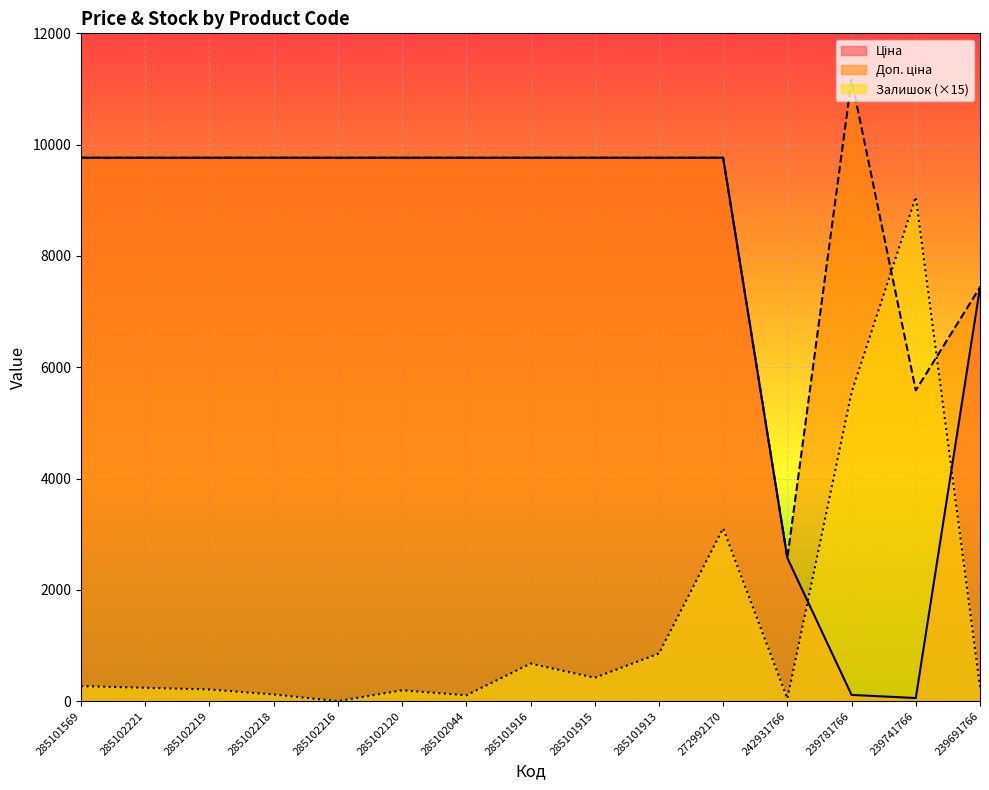

Is the value of Доп. ціна at 285102219 greater than the value of Ціна at 285102120?

No